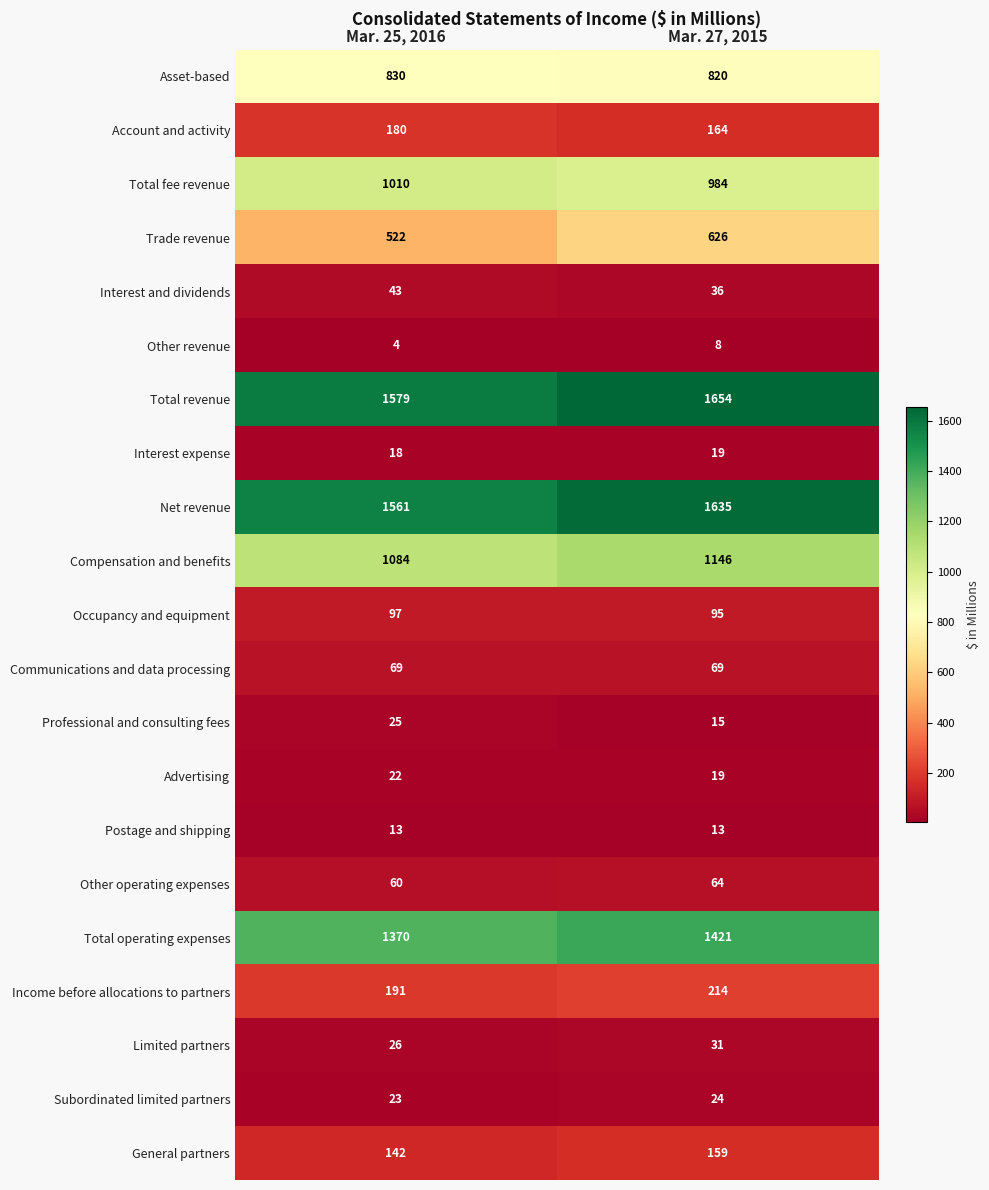

What is the maximum value shown in the chart?

1654